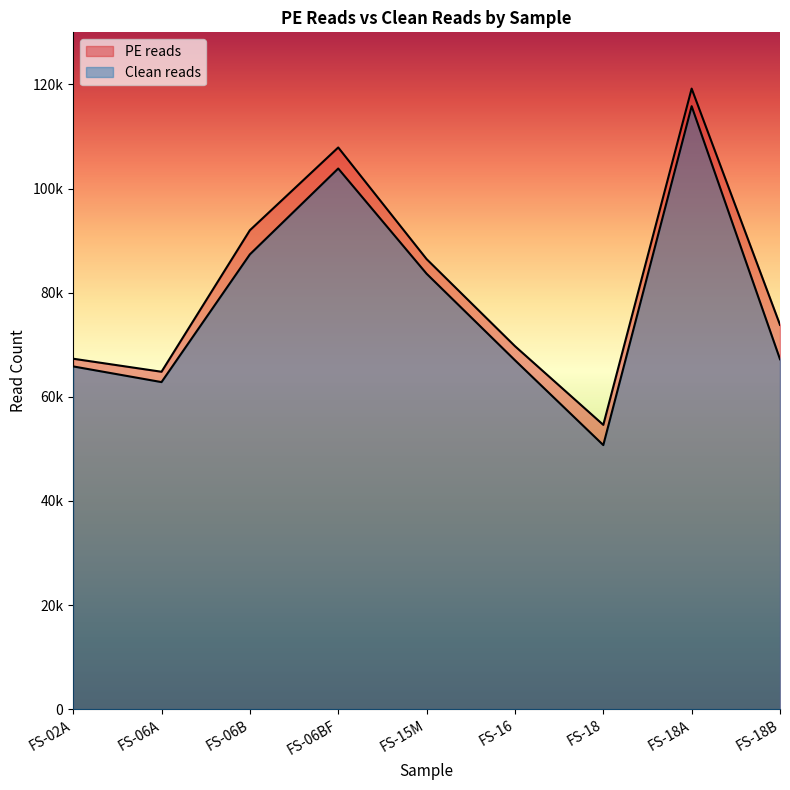

List the labels in order of PE reads value, largest first.

FS-18A, FS-06BF, FS-06B, FS-15M, FS-18B, FS-16, FS-02A, FS-06A, FS-18